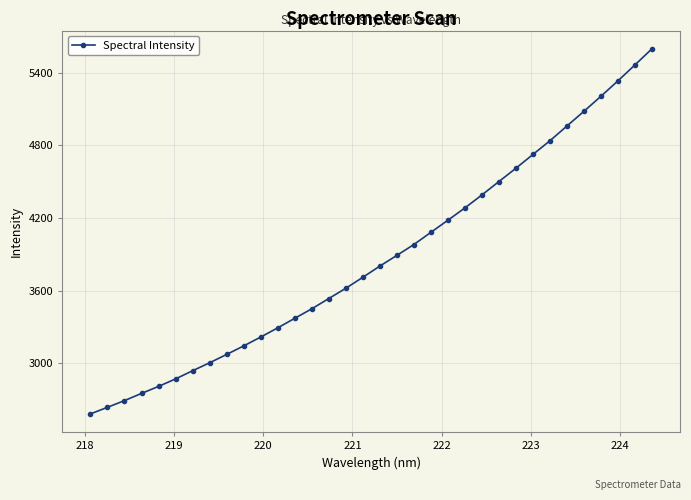

What is the average value?

3871.1